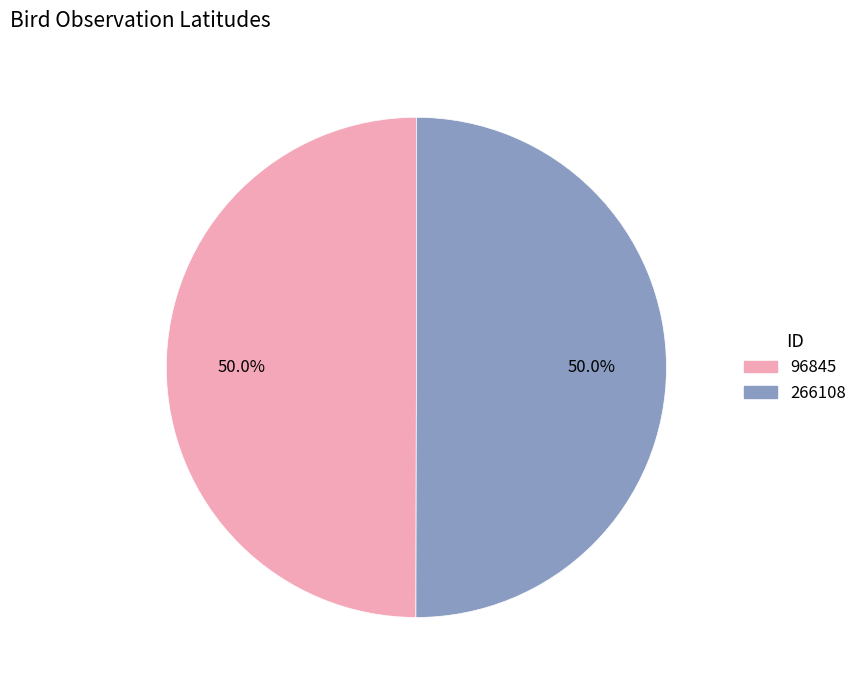

What is the ratio of the value at 96845 to the value at 266108?

1.0